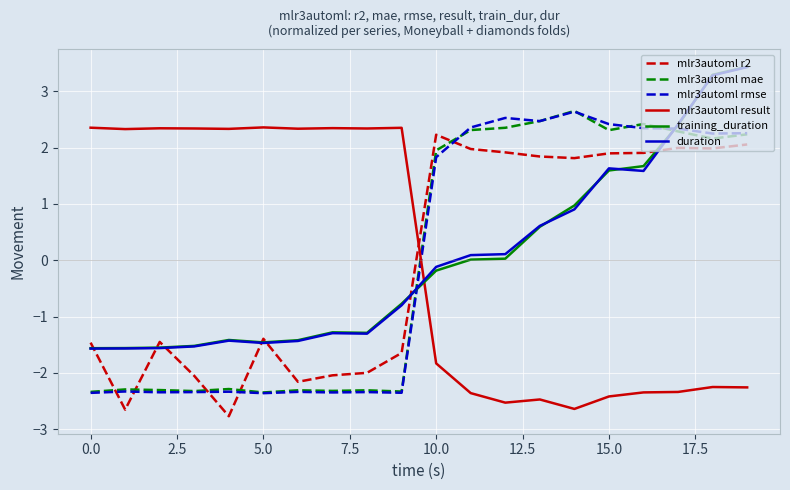

True or false: training_duration and mlr3automl result cross at least once.

True